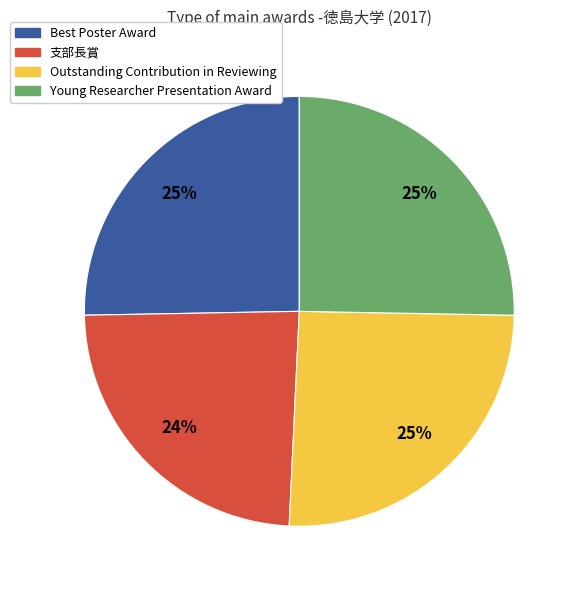

To the nearest percent, what is the combined percentage of 支部長賞 and Outstanding Contribution in Reviewing?

49%